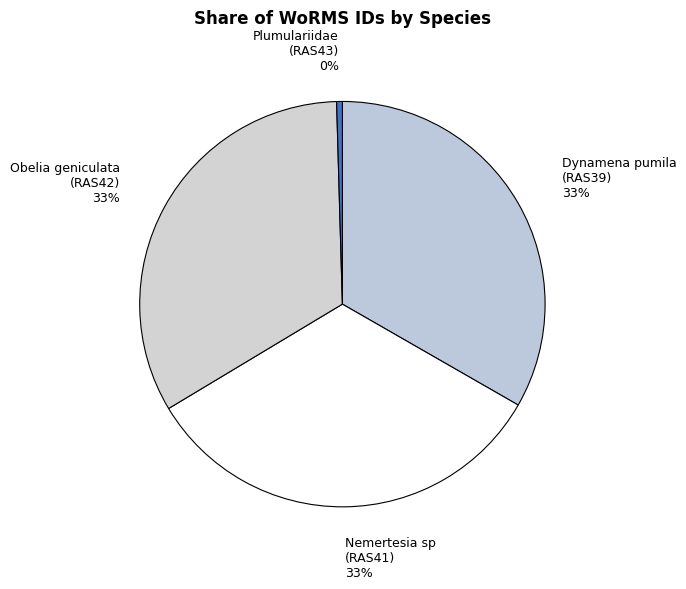

To the nearest percent, what percentage of the pie is Obelia geniculata (RAS42)?

33%